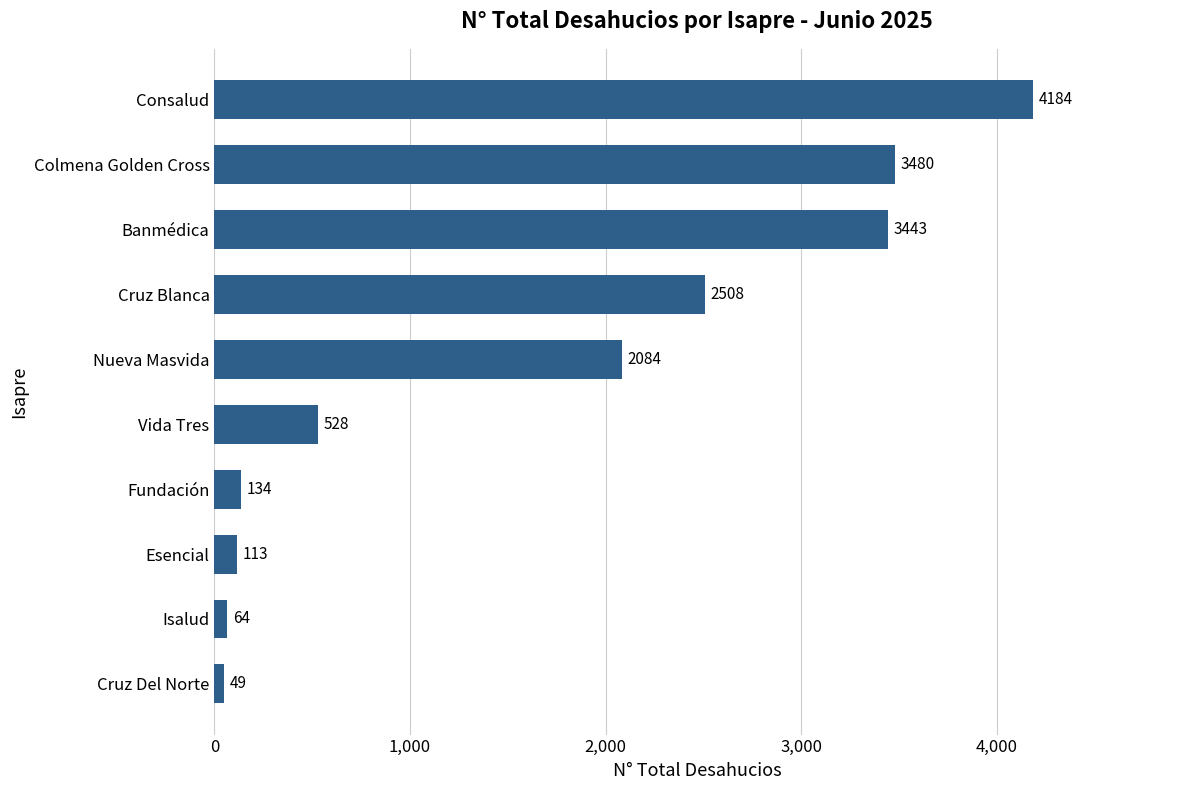

Which category has the highest value across all series?

Consalud